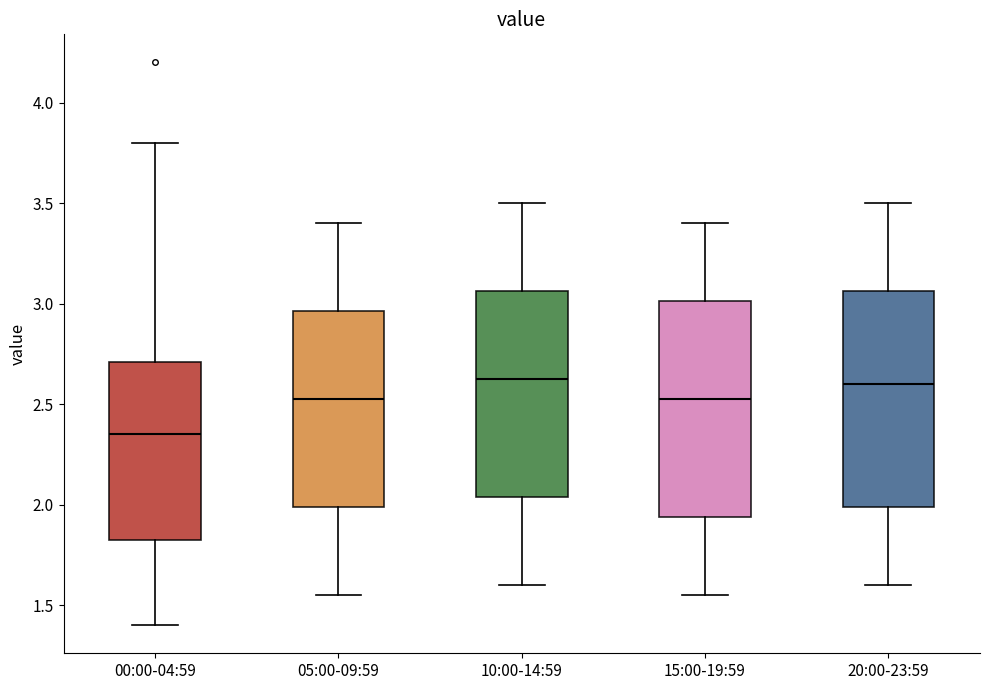

Reading left to right, read every box against the y-axis: the position of its median line, the range the box covers, and the ends of its whiskers. The values are not printed on the chart, so give them approximately, as read against the axis.

00:00-04:59: median 2.35, box 1.80 to 2.70, whiskers 1.40 to 3.80
05:00-09:59: median 2.55, box 2.00 to 2.95, whiskers 1.55 to 3.40
10:00-14:59: median 2.65, box 2.05 to 3.05, whiskers 1.60 to 3.50
15:00-19:59: median 2.55, box 1.95 to 3.00, whiskers 1.55 to 3.40
20:00-23:59: median 2.60, box 2.00 to 3.05, whiskers 1.60 to 3.50